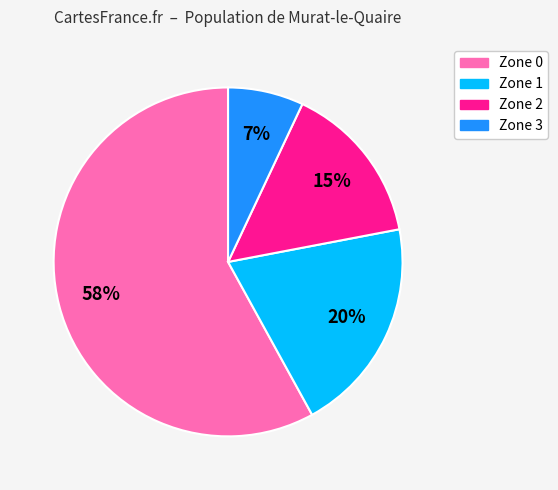

Combined, do Zone 0 and Zone 1 account for over 50%?

Yes